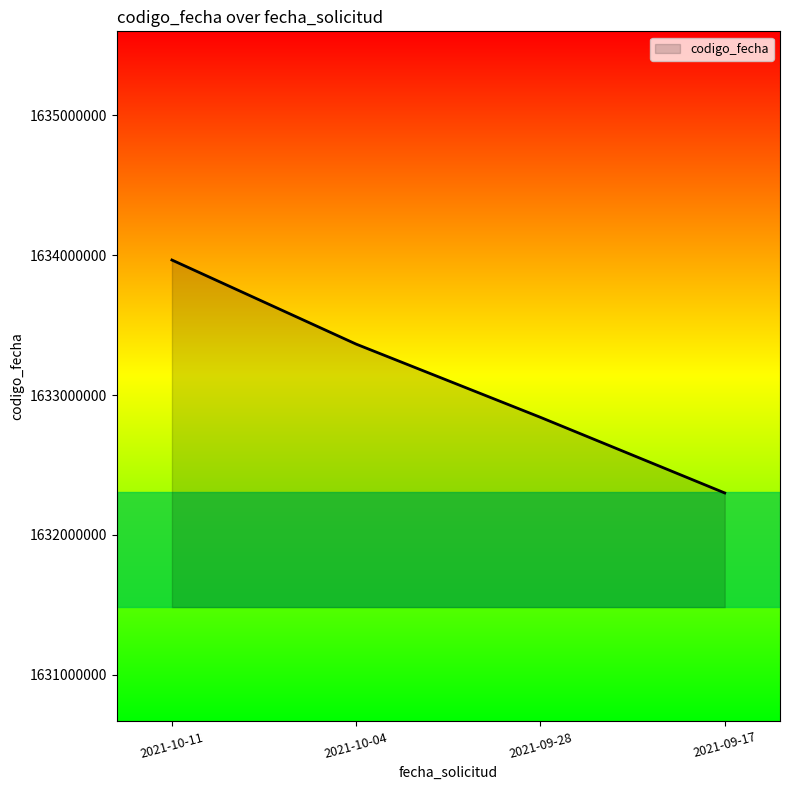

Is it true that the value at 2021-10-04 is 1633363536?

True